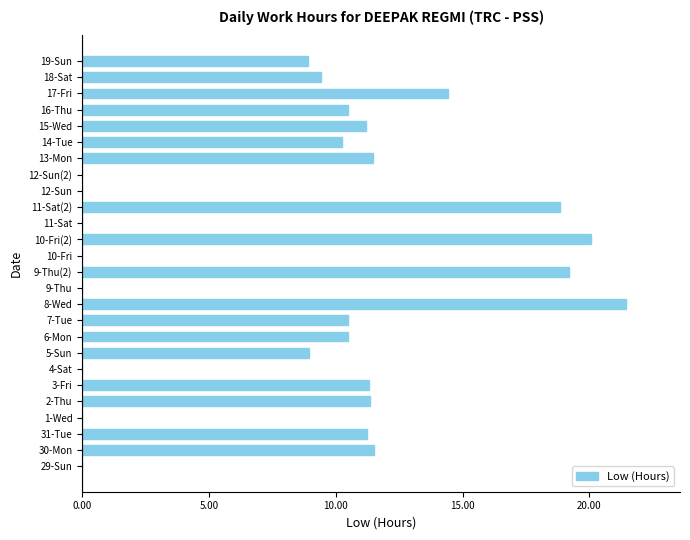

Between 7-Tue and 18-Sat, which is larger?

7-Tue